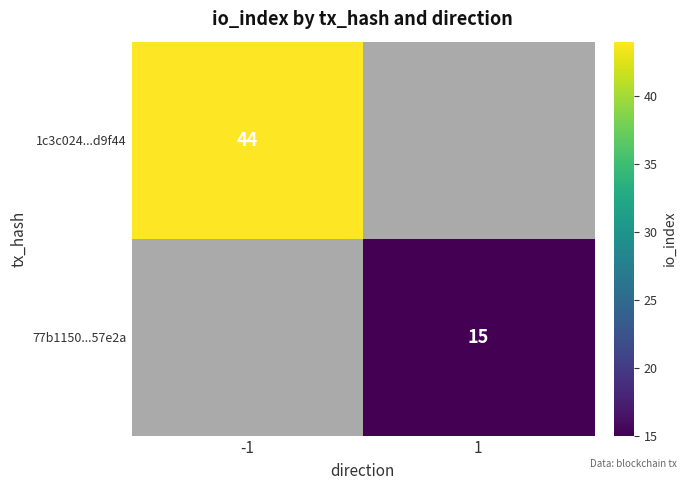

The value of 1c3c024...d9f44 at -1 is 11.3. True or false?

False